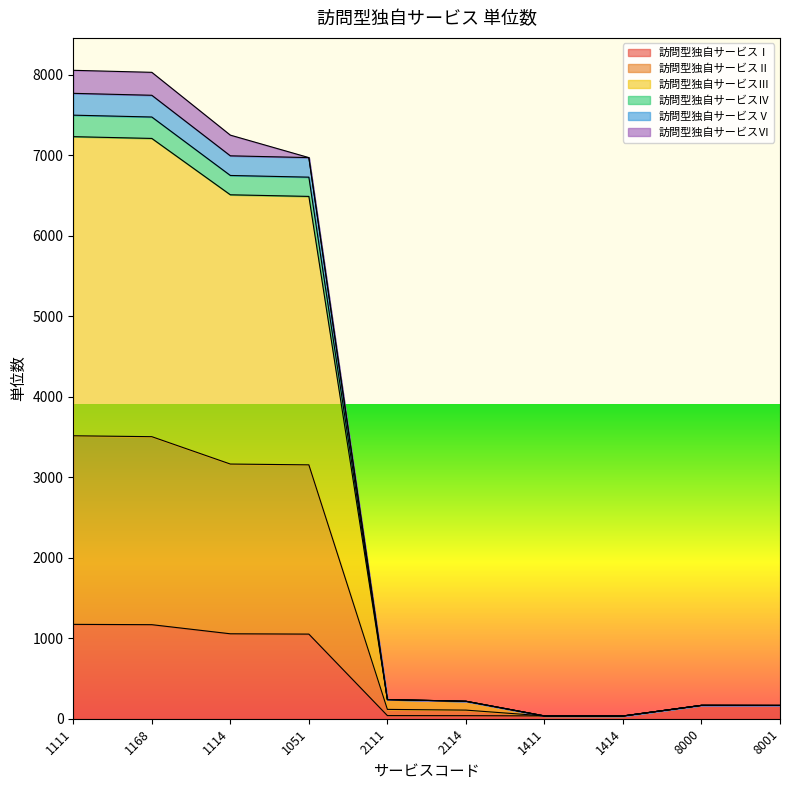

What is the spread (max minus min) of values at 2114?

179